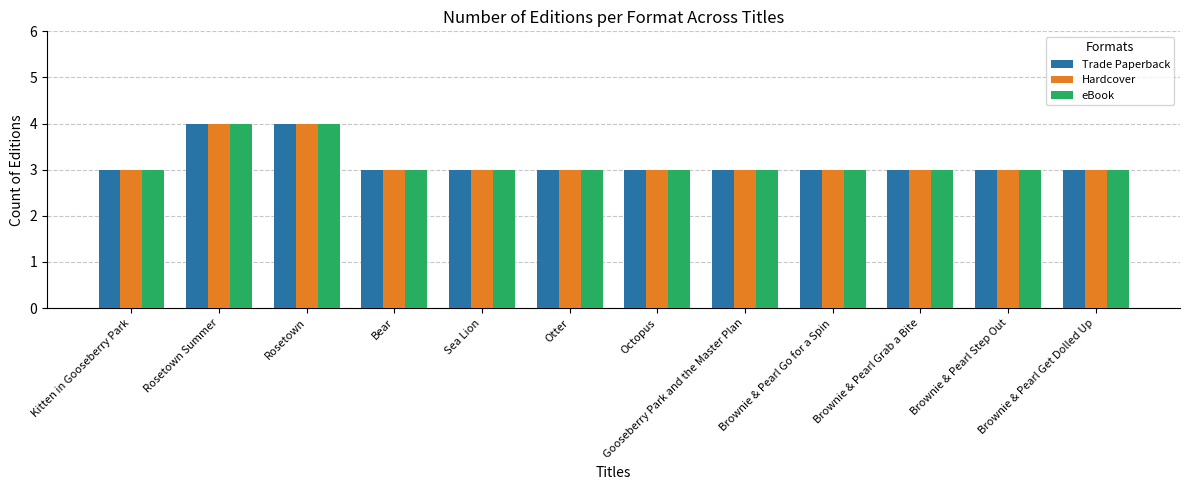

Reading right to left, extract all data points from this chart.

Trade Paperback: 3	3	3	3	3	3	3	3	3	4	4	3
Hardcover: 3	3	3	3	3	3	3	3	3	4	4	3
eBook: 3	3	3	3	3	3	3	3	3	4	4	3